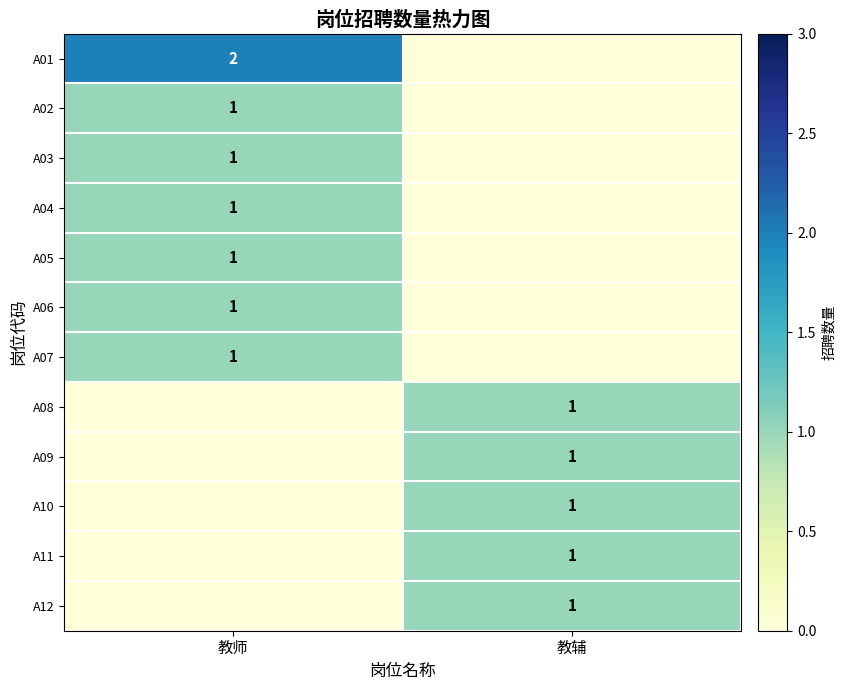

The value of A12 at 教辅 is 1. True or false?

True